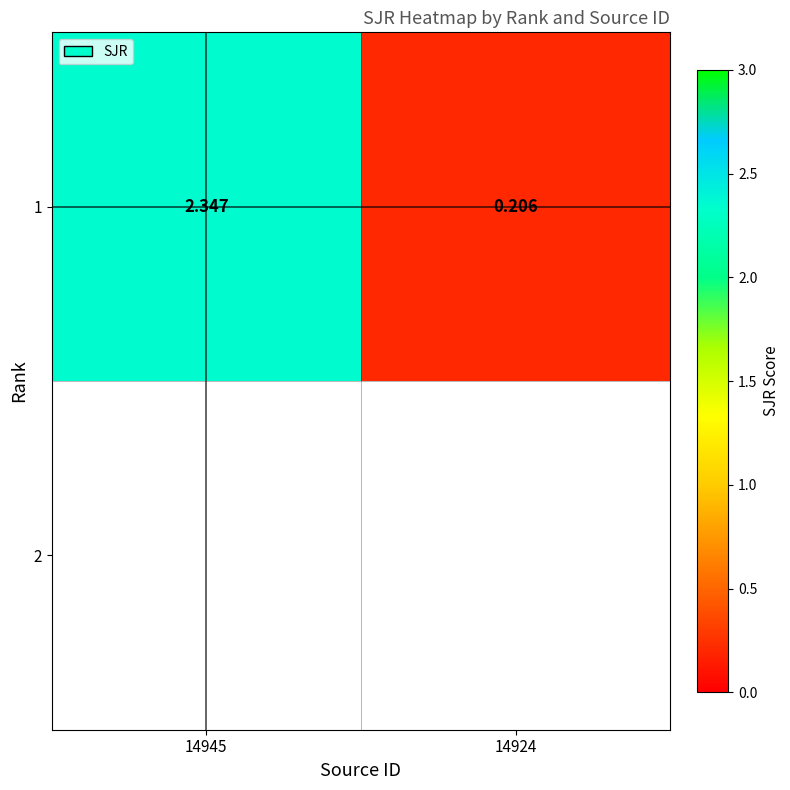

The value at 14924 is 0.1. True or false?

False